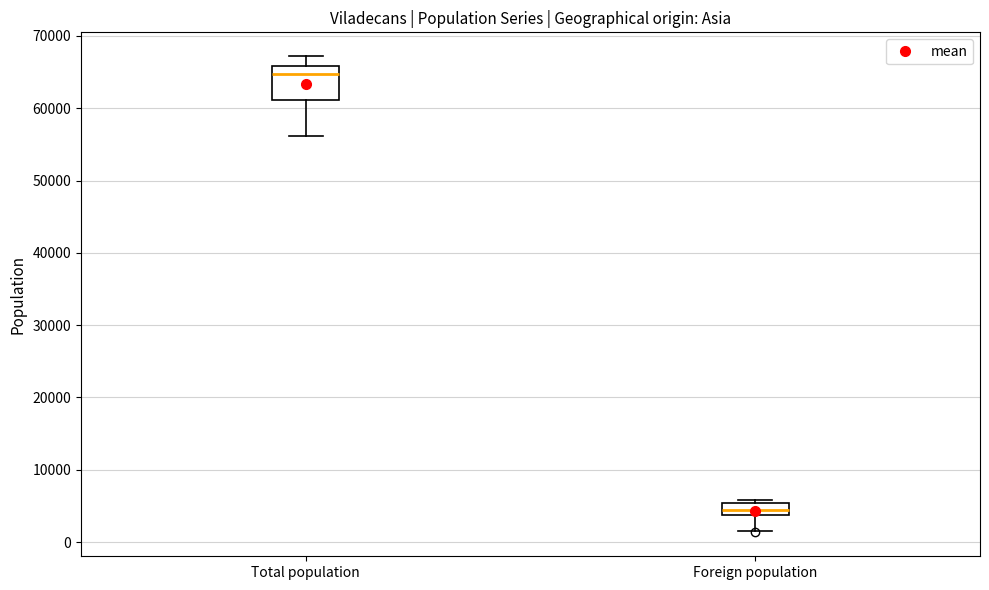

Reading left to right, read every box against the y-axis: the position of its median line, the range the box covers, and the ends of its whiskers. The values are not printed on the chart, so give them approximately, as read against the axis.

Total population: median 65000, box 61000 to 66000, whiskers 56000 to 67000
Foreign population: median 5000 (inside the box), box 4000 to 5000, whiskers 2000 to 6000